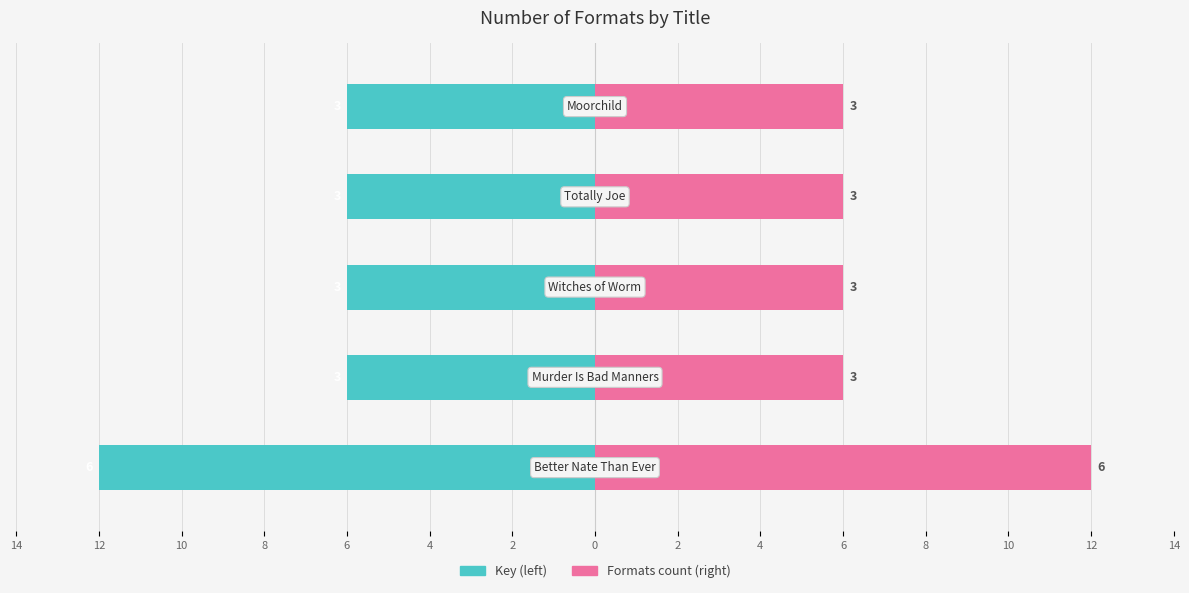

Count the Number of Formats (left) values in the range -6 to -5.

4